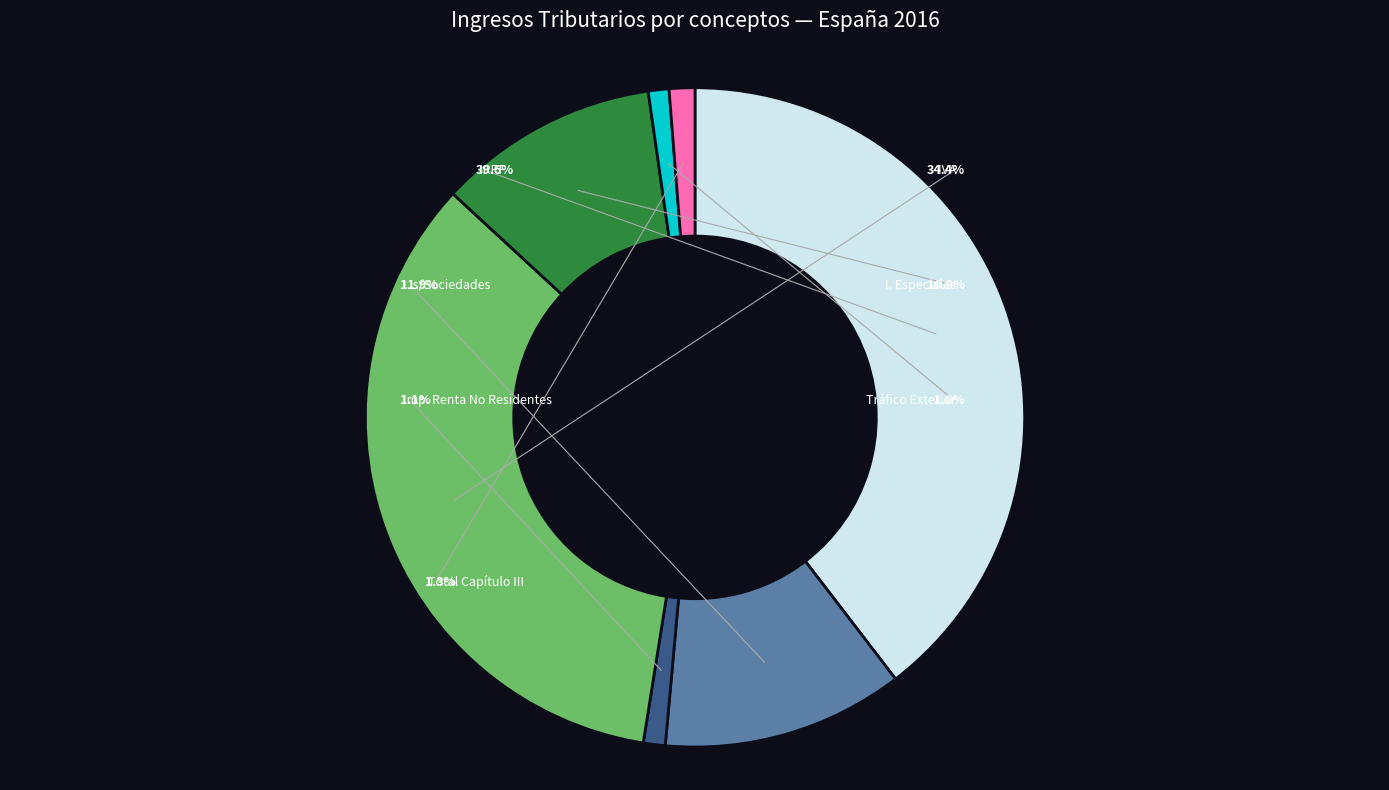

Rank the categories by value from highest to lowest.

IRPF, IVA, I. s/Sociedades, I. Especiales, Total Capítulo III, Imp. Renta No Residentes, Tráfico Exterior